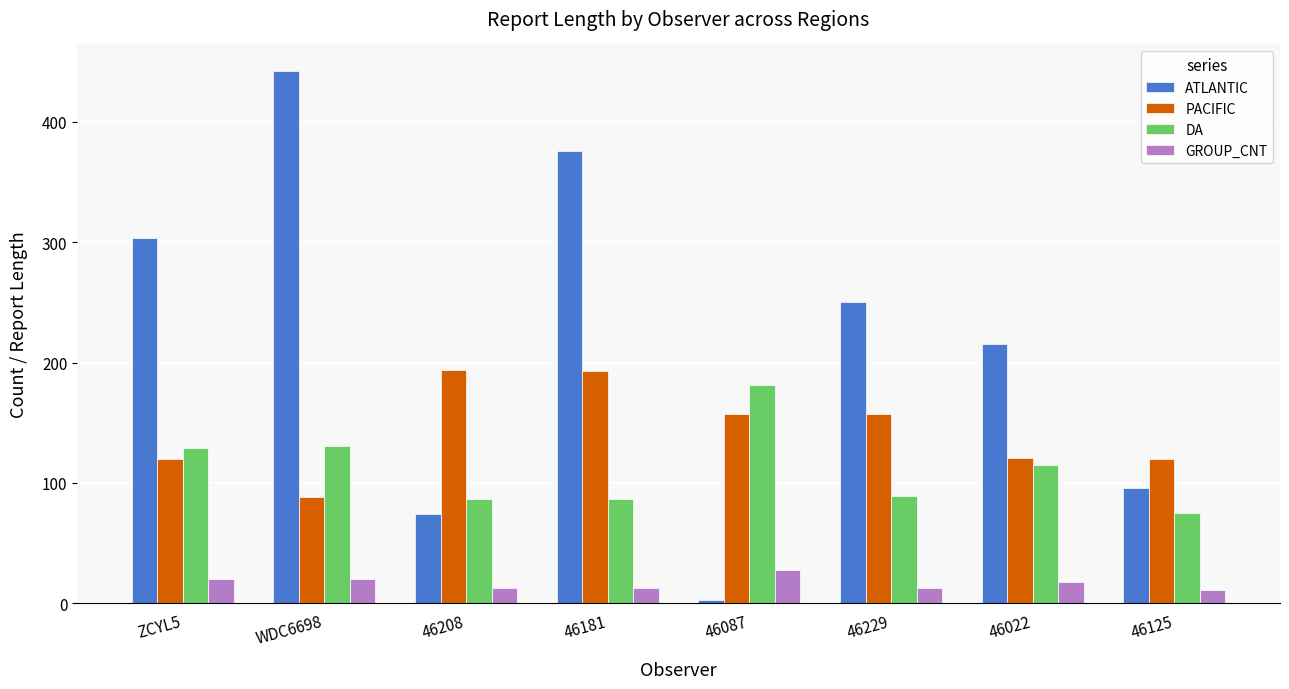

List the series in order of their peak value, highest first.

ATLANTIC, PACIFIC, DA, GROUP_CNT